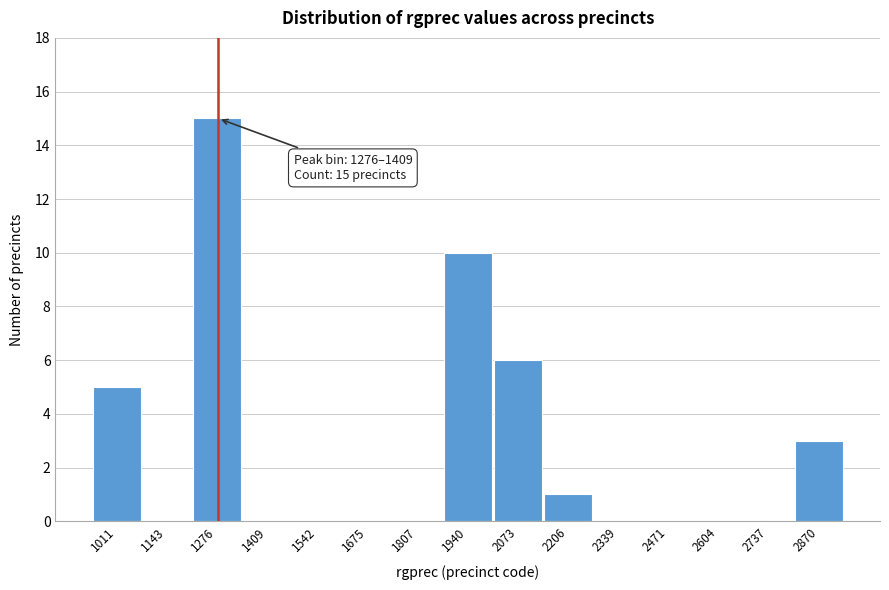

Reading left to right, what are all the values shown in this chart?

1011=5	1143=0	1276=15	1409=0	1542=0	1675=0	1807=0	1940=10	2073=6	2206=1	2339=0	2471=0	2604=0	2737=0	2870=3